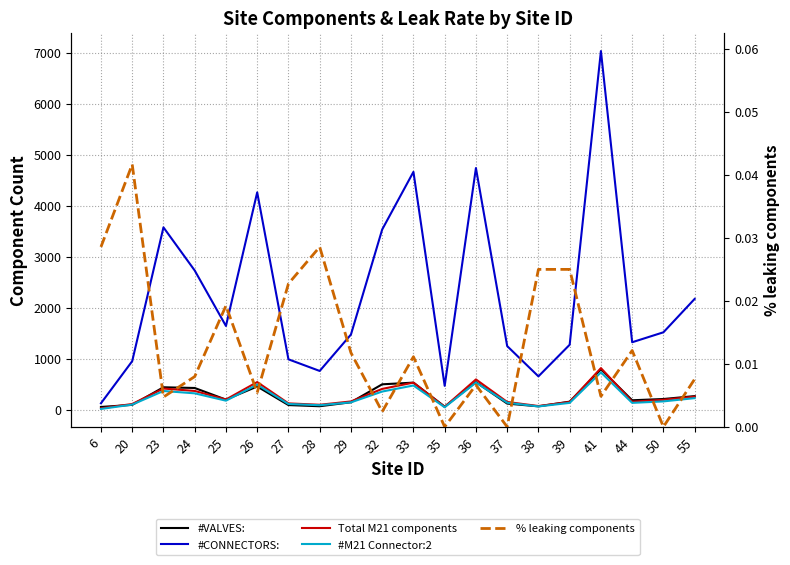

True or false: Total M21 components has a value of 97.0 at 55.

False